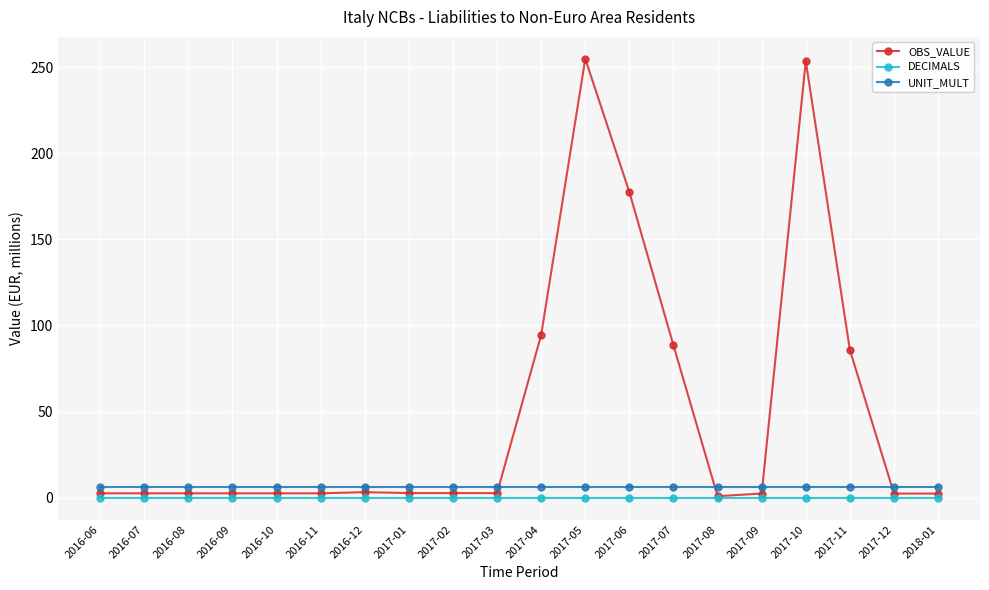

What is the label of the 15th point from the right?

2016-11